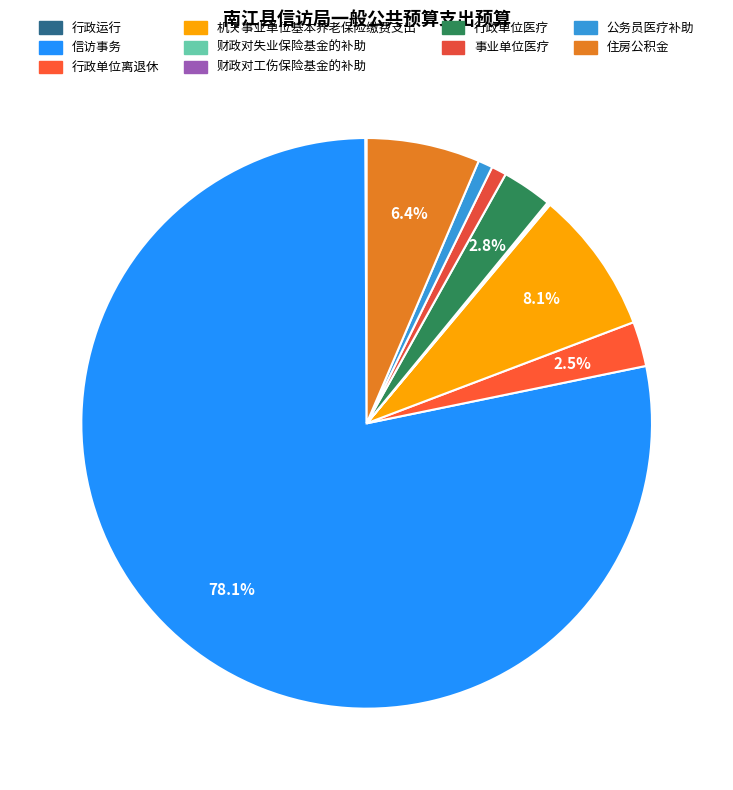

To the nearest percent, what is the difference between the largest and smallest slice percentages?

78%